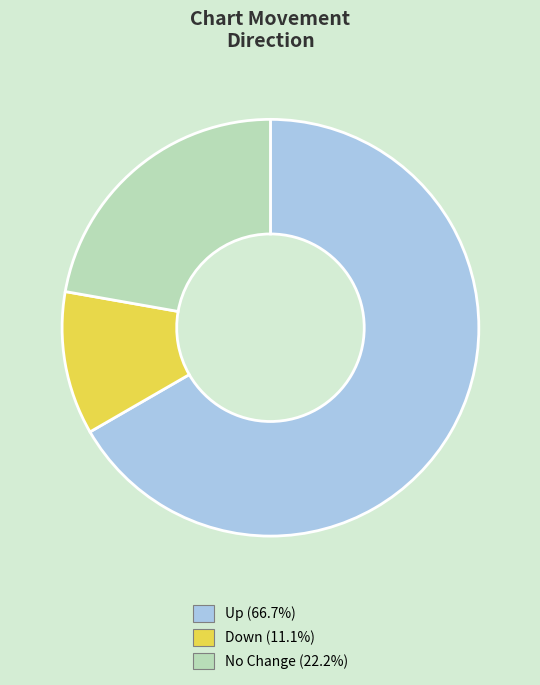

Is there any slice that represents more than half of the pie?

Yes